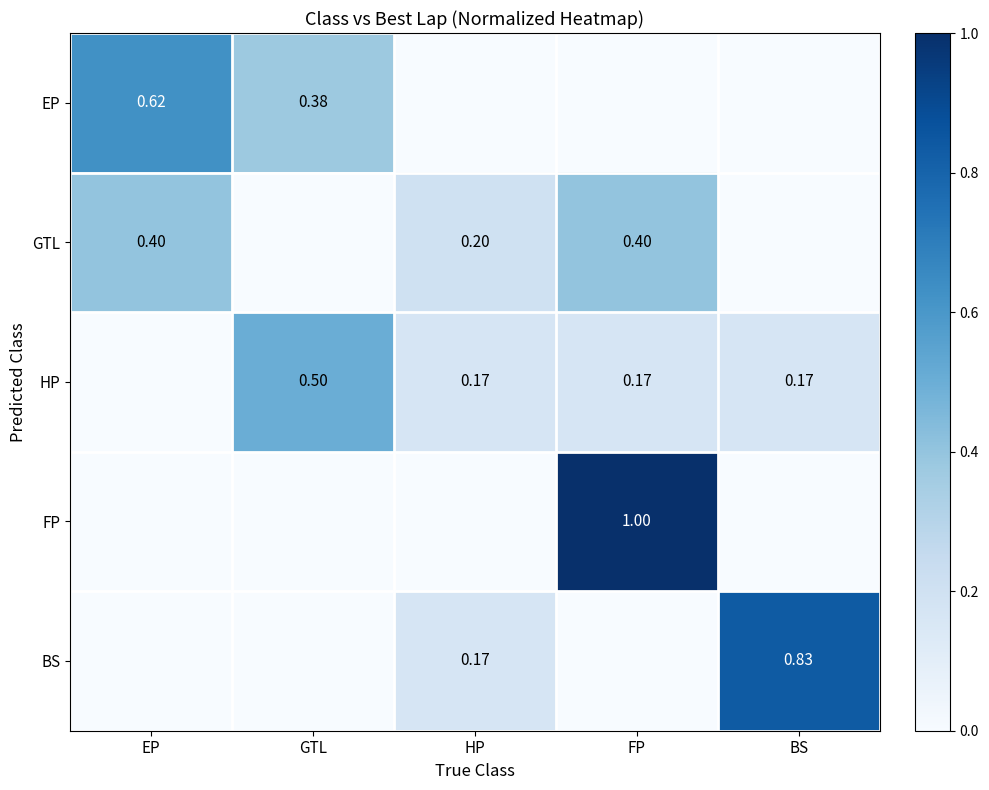

Is the value of EP at GTL greater than the value of FP at FP?

No